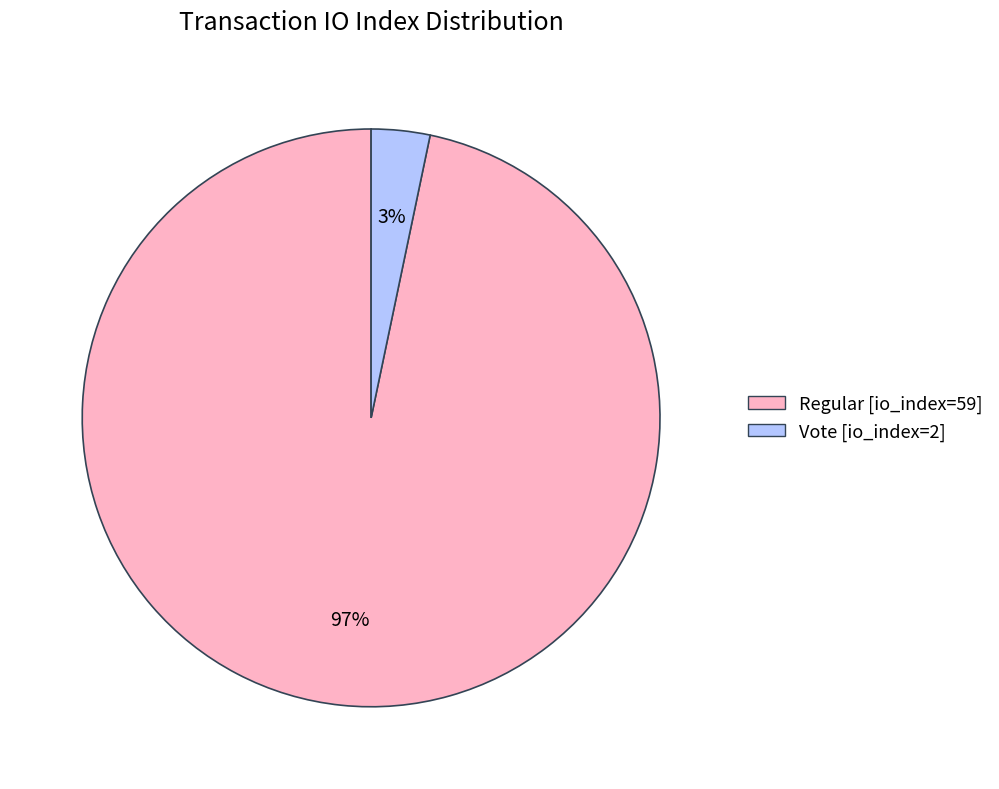

To the nearest percent, what is the average slice percentage?

50%